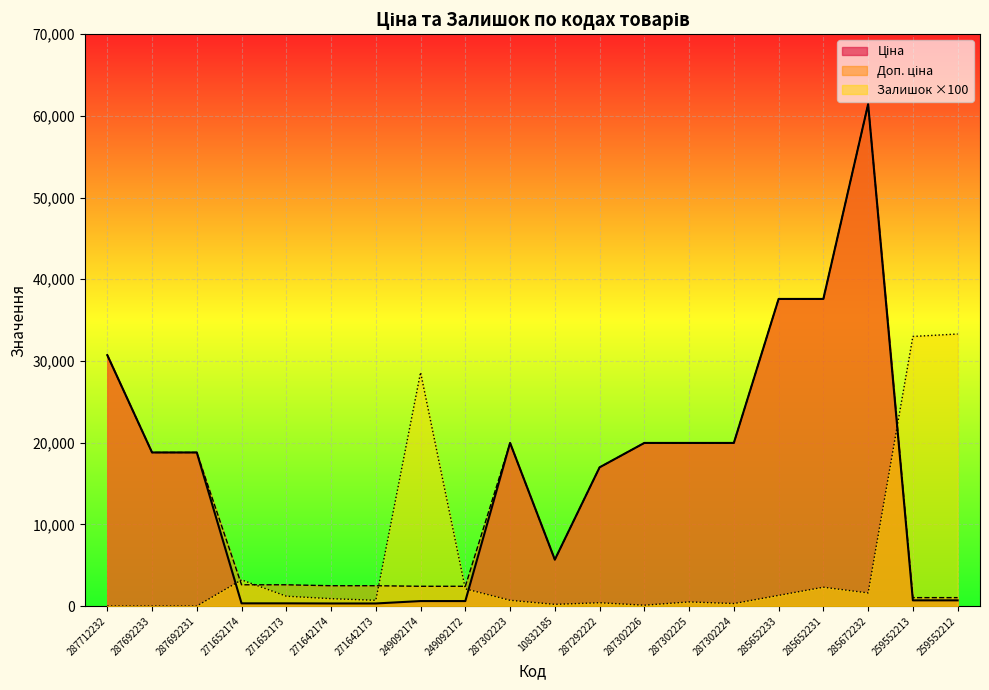

What is the maximum value for Залишок ×100?

33300.0